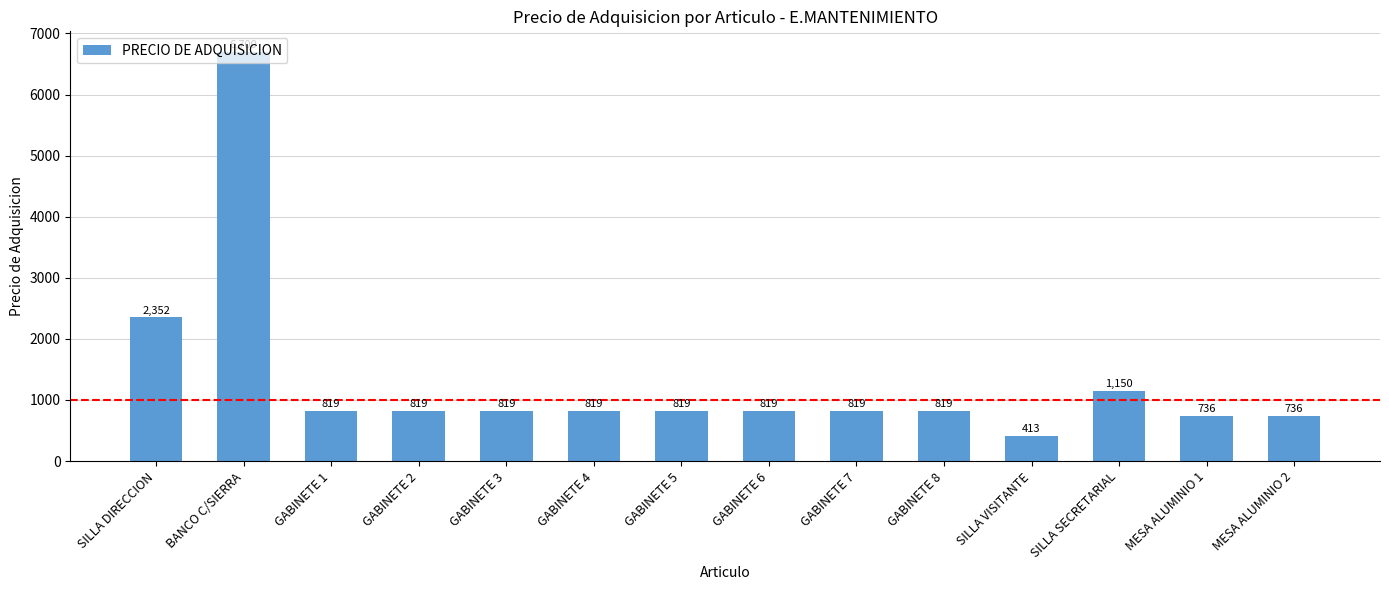

What is the ratio of the value at SILLA SECRETARIAL to the value at GABINETE 3?

1.4